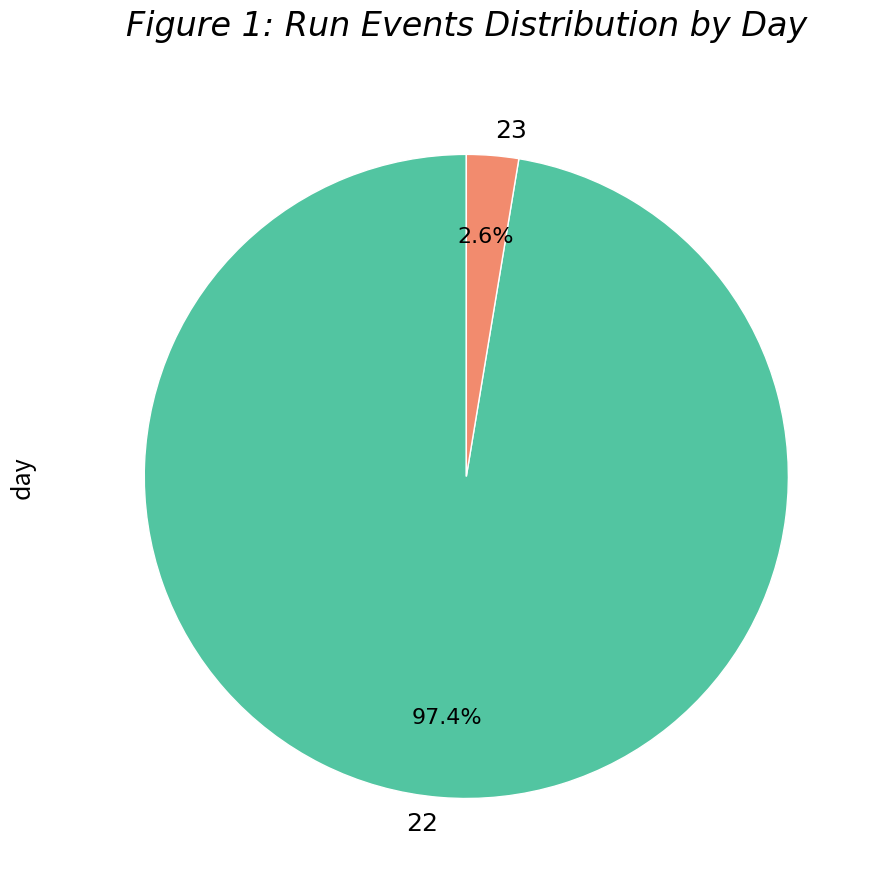

How many segments does this pie chart have?

2